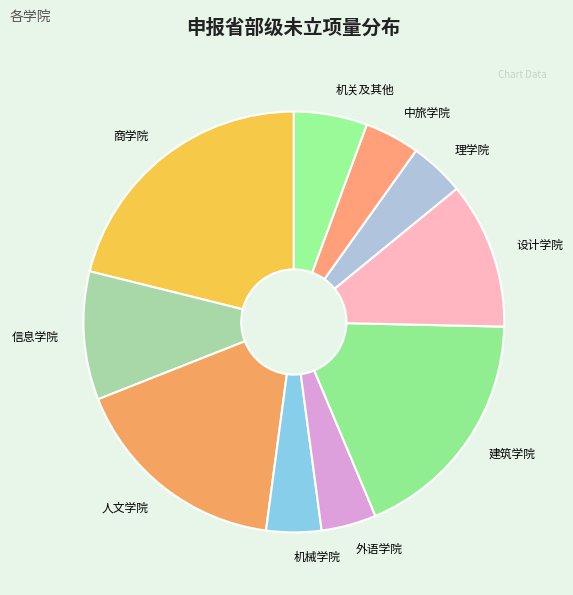

True or false: 建筑学院 accounts for 18% of the total.

True